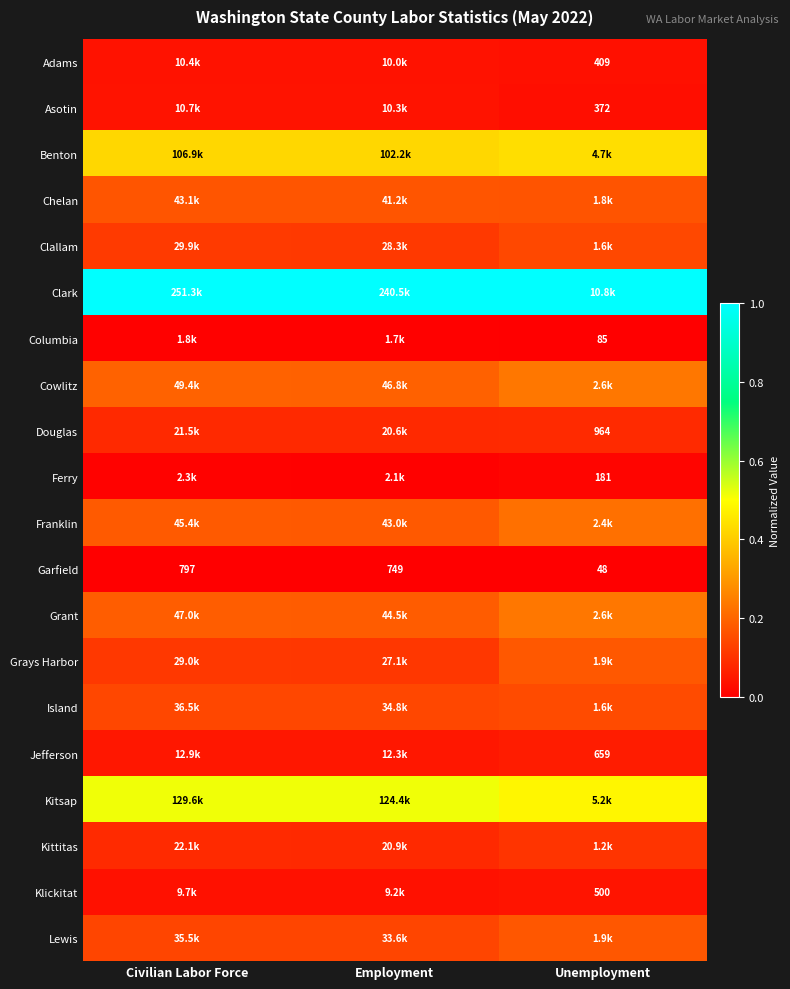

Is the value of Jefferson at Unemployment greater than the value of Garfield at Employment?

No